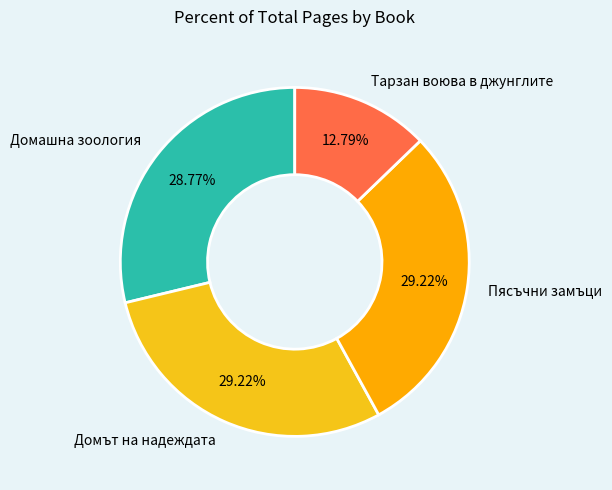

The Пясъчни замъци slice represents 20% of the pie. True or false?

False